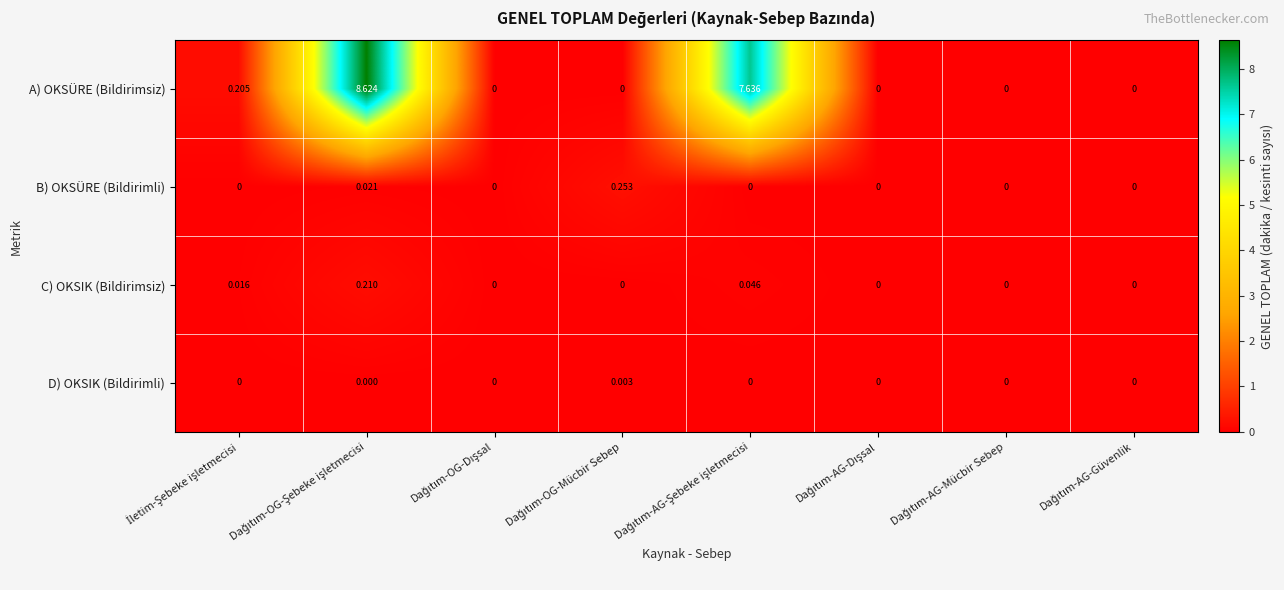

Which series has the widest spread of values?

A) OKSÜRE (Bildirimsiz)